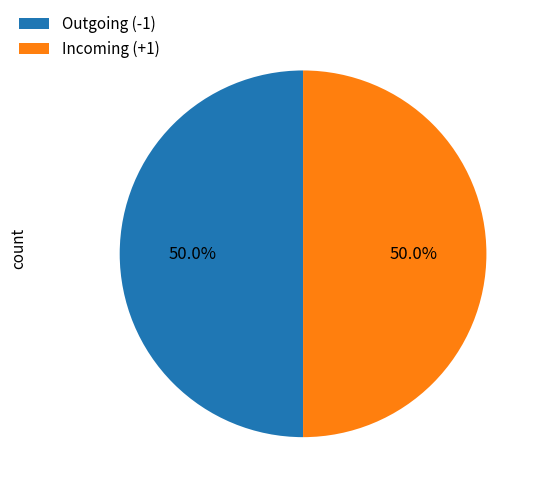

What portion of the pie excludes Outgoing (-1)?

50.0%